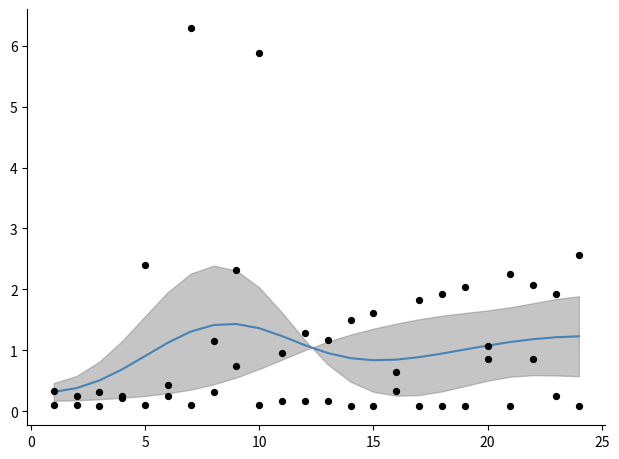

What is the total value across all series at 5?

0.9